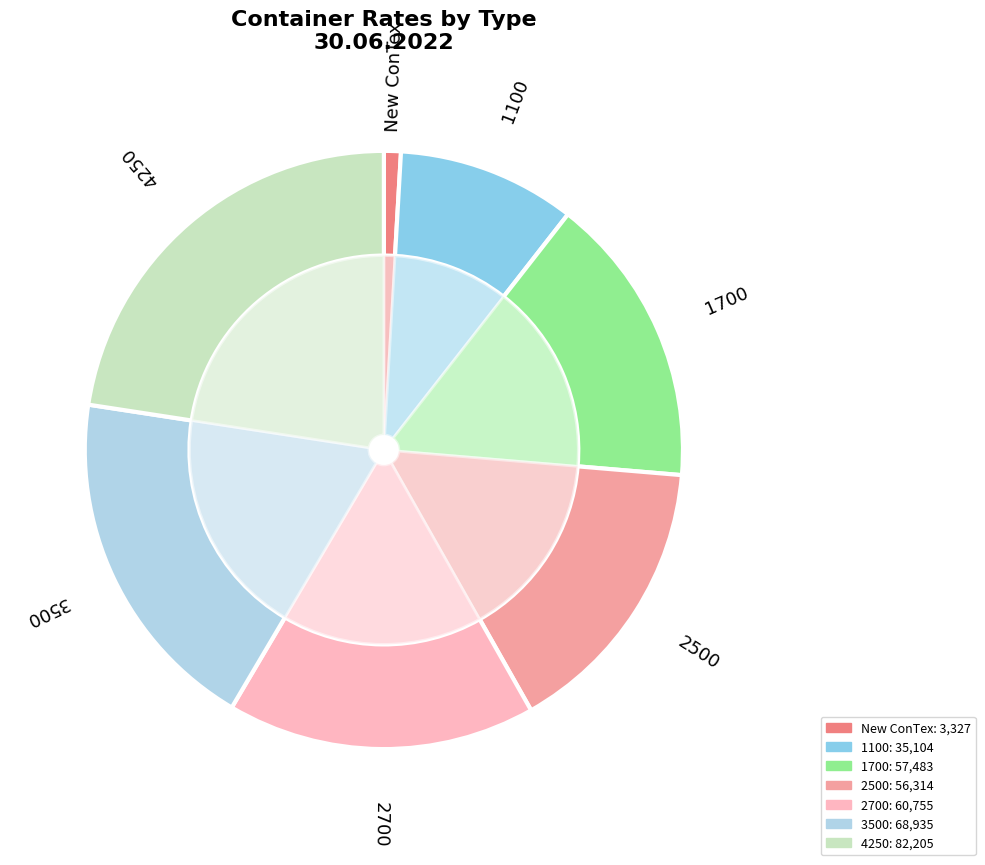

Count the number of slices in the pie.

7